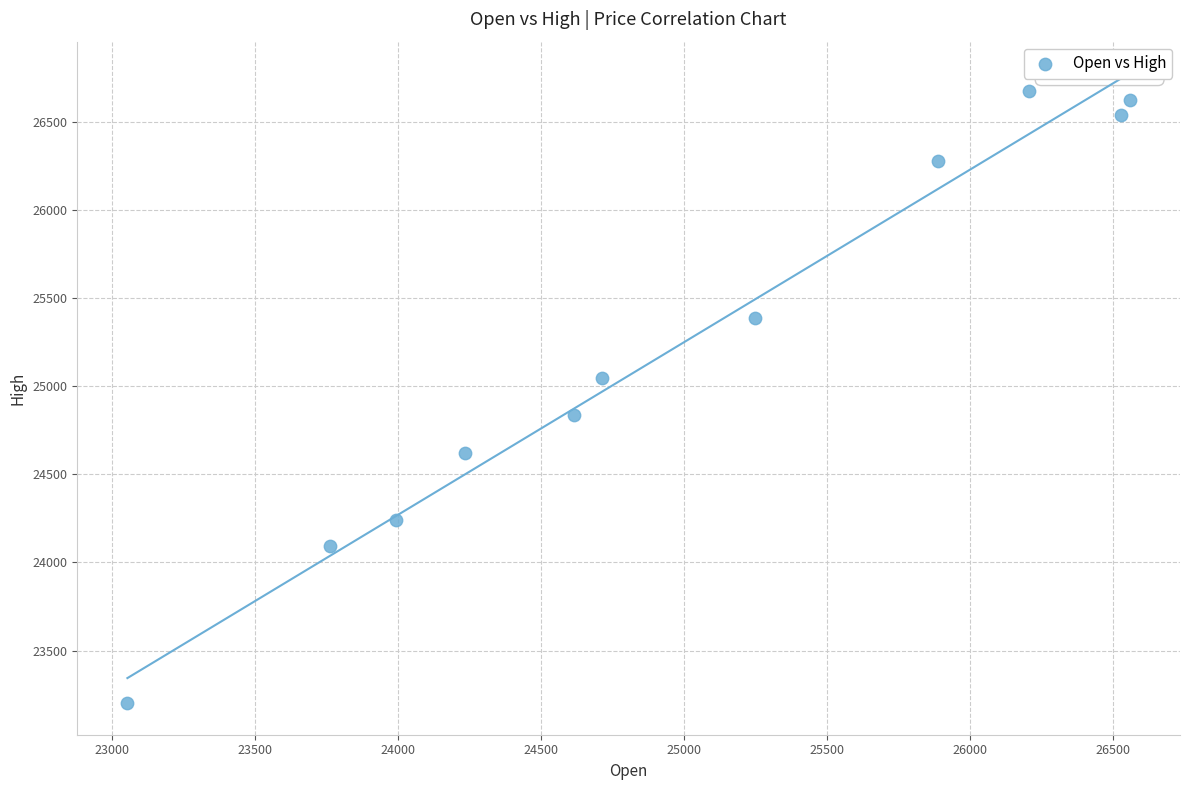

What is the average X value?

24982.1